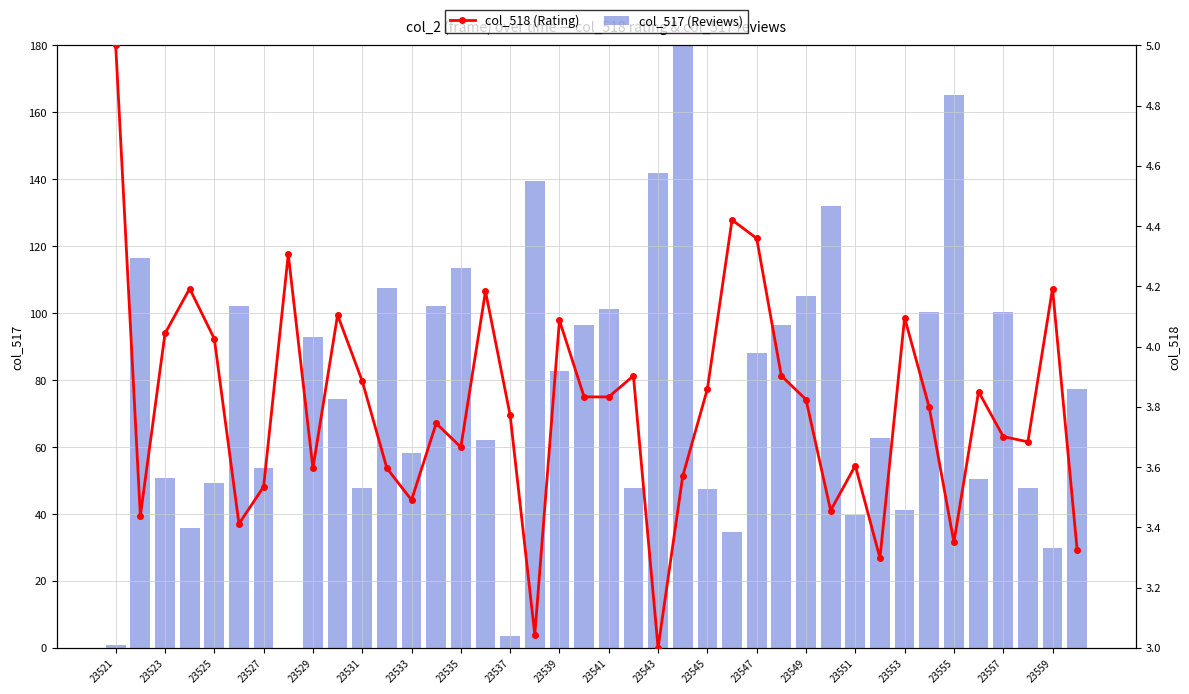

What is the maximum value for col_517 (Reviews)?

180.0